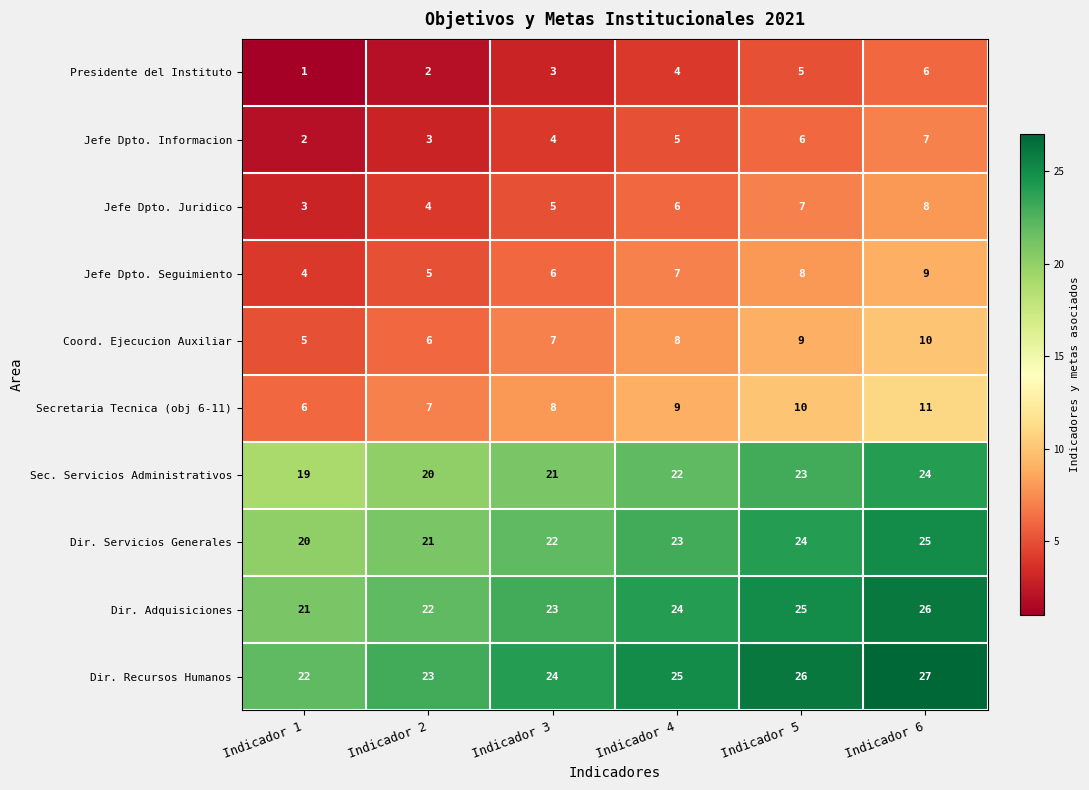

What is the approximate value of Dir. Recursos Humanos at Indicador 4?

25